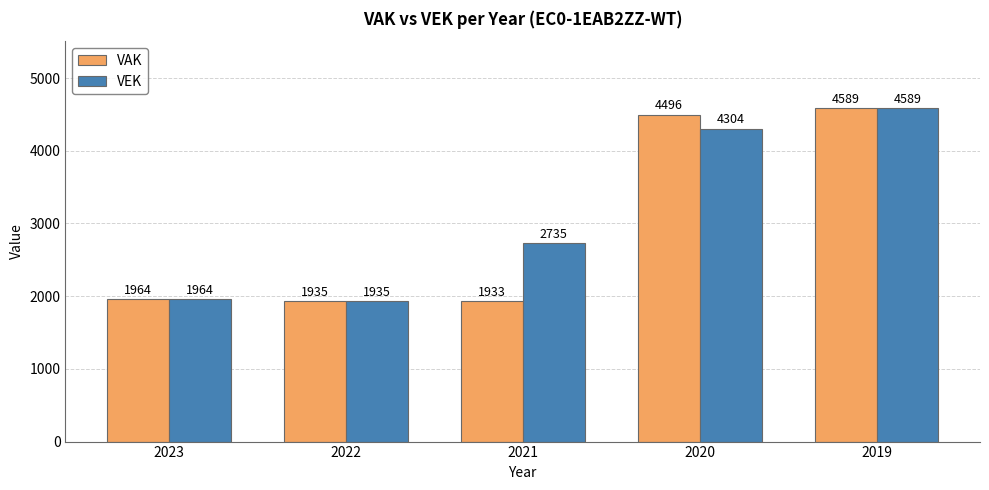

Is the value of VAK at 2023 greater than the value of VEK at 2019?

No